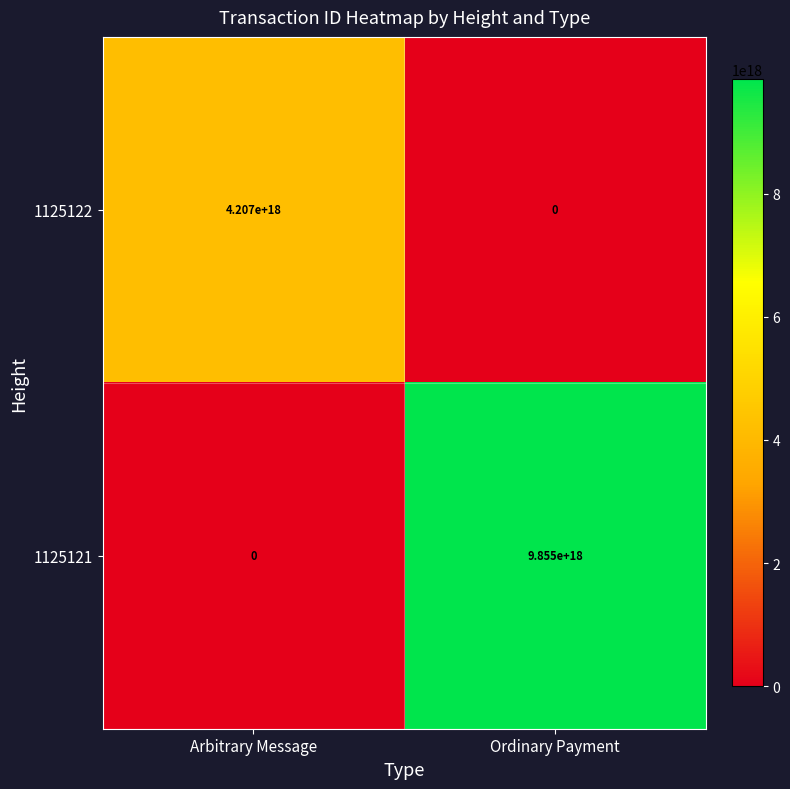

Which label corresponds to the largest value in the chart?

Ordinary Payment